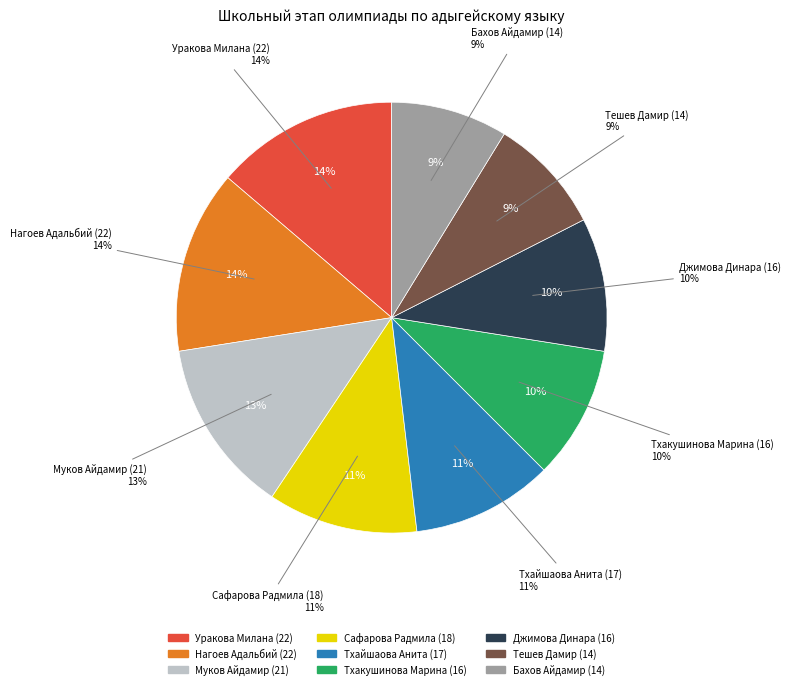

Count the number of slices in the pie.

9